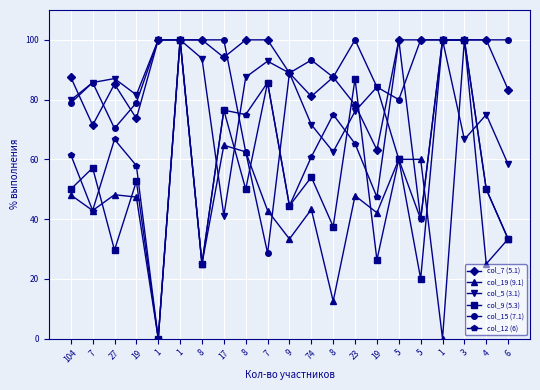

Reading left to right, what are all the values shown in this chart?

col_7 (5.1): 104=87.5	7=71.4	27=85.2	19=73.7	1=100.0	1=100.0	8=100.0	17=94.1	8=100.0	7=100.0	9=88.9	74=81.1	8=87.5	23=78.3	19=63.2	5=100.0	5=100.0	1=100.0	3=100.0	4=100.0	6=83.3
col_19 (9.1): 104=48.1	7=42.9	27=48.1	19=47.4	1=0.0	1=100.0	8=25.0	17=64.7	8=62.5	7=42.9	9=33.3	74=43.2	8=12.5	23=47.8	19=42.1	5=60.0	5=60.0	1=0.0	3=100.0	4=25.0	6=33.3
col_5 (3.1): 104=79.8	7=85.7	27=87.0	19=81.6	1=100.0	1=100.0	8=93.8	17=41.2	8=87.5	7=92.9	9=88.9	74=71.6	8=62.5	23=76.1	19=84.2	5=60.0	5=40.0	1=100.0	3=66.7	4=75.0	6=58.3
col_9 (5.3): 104=50.0	7=57.1	27=29.6	19=52.6	1=0.0	1=100.0	8=25.0	17=76.5	8=50.0	7=85.7	9=44.4	74=54.0	8=37.5	23=87.0	19=26.3	5=60.0	5=20.0	1=100.0	3=100.0	4=50.0	6=33.3
col_15 (7.1): 104=78.8	7=85.7	27=70.4	19=79.0	1=100.0	1=100.0	8=100.0	17=100.0	8=62.5	7=28.6	9=88.9	74=93.2	8=87.5	23=100.0	19=84.2	5=80.0	5=100.0	1=100.0	3=100.0	4=100.0	6=100.0
col_12 (6): 104=61.5	7=42.9	27=66.7	19=57.9	1=0.0	1=100.0	8=25.0	17=76.5	8=75.0	7=85.7	9=44.4	74=60.8	8=75.0	23=65.2	19=47.4	5=100.0	5=40.0	1=100.0	3=100.0	4=50.0	6=33.3